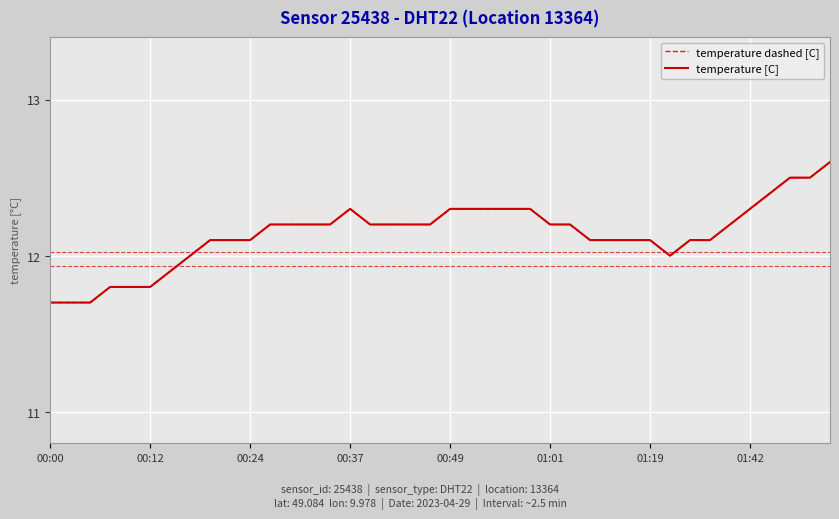

Does the chart display data point markers on the line(s)?

No